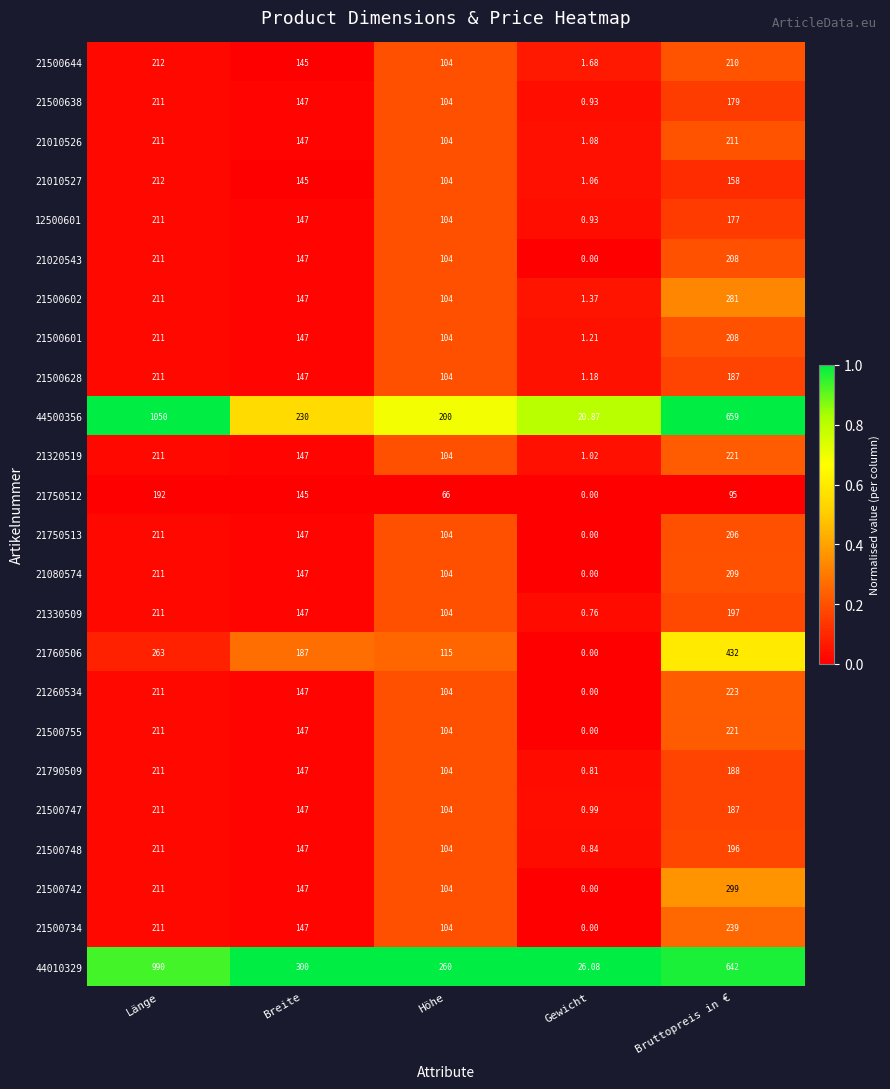

Which label corresponds to the smallest value in the chart?

Gewicht